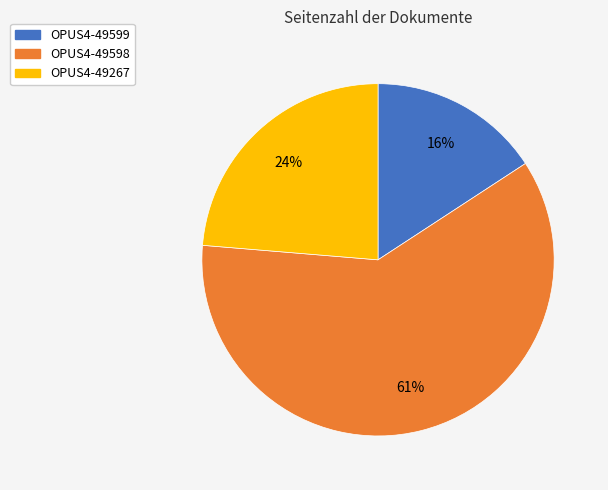

Is OPUS4-49598 the majority of the pie?

Yes